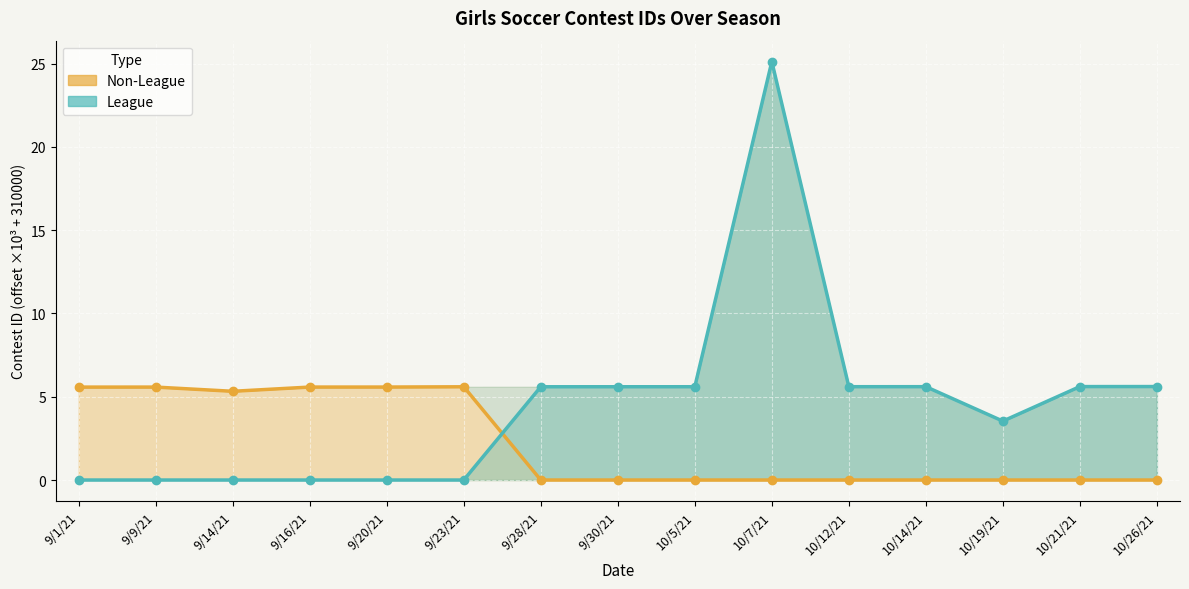

Is it true that the value at 10/7/21 is 2.4?

False